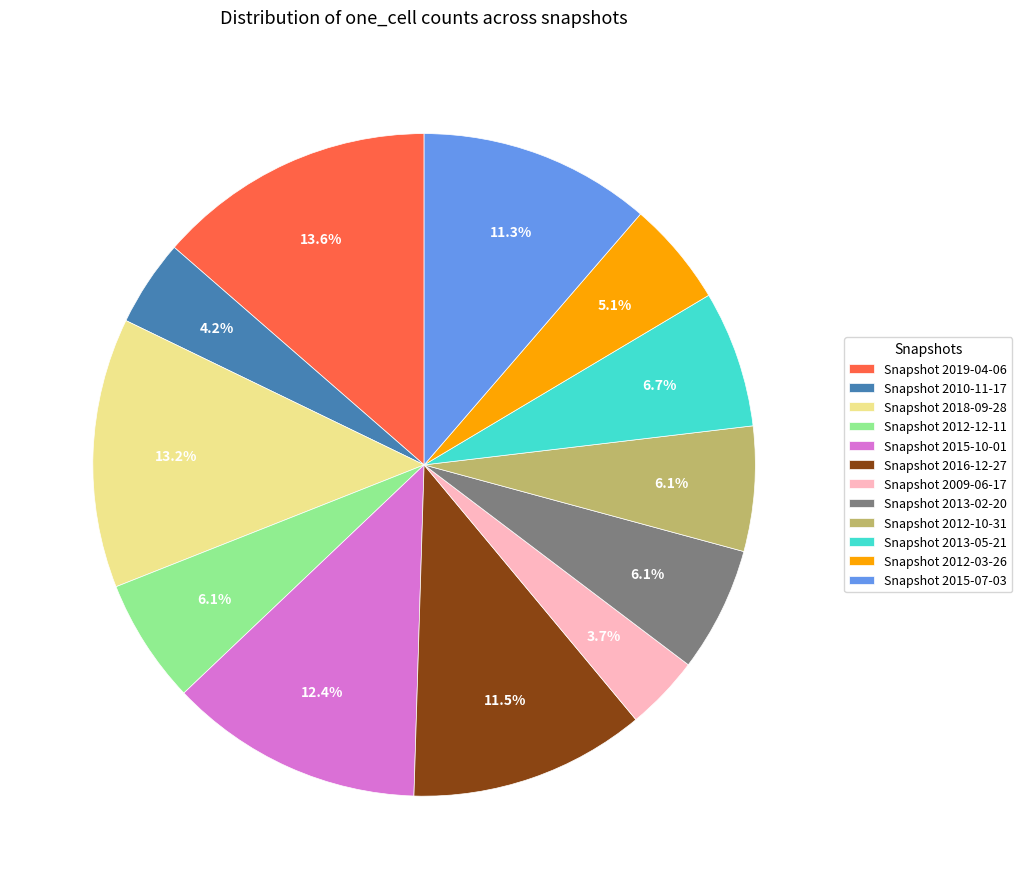

Which slice is the smallest?

Snapshot 2009-06-17